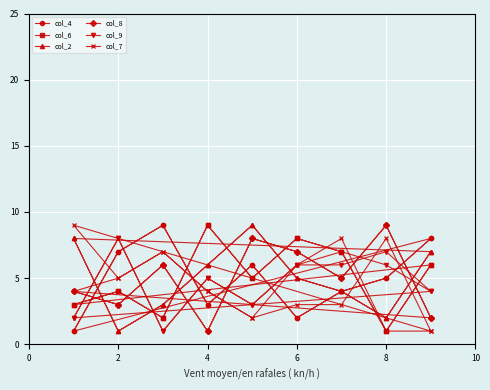

What is the difference between the second highest and second lowest values in the col_6 series?

8